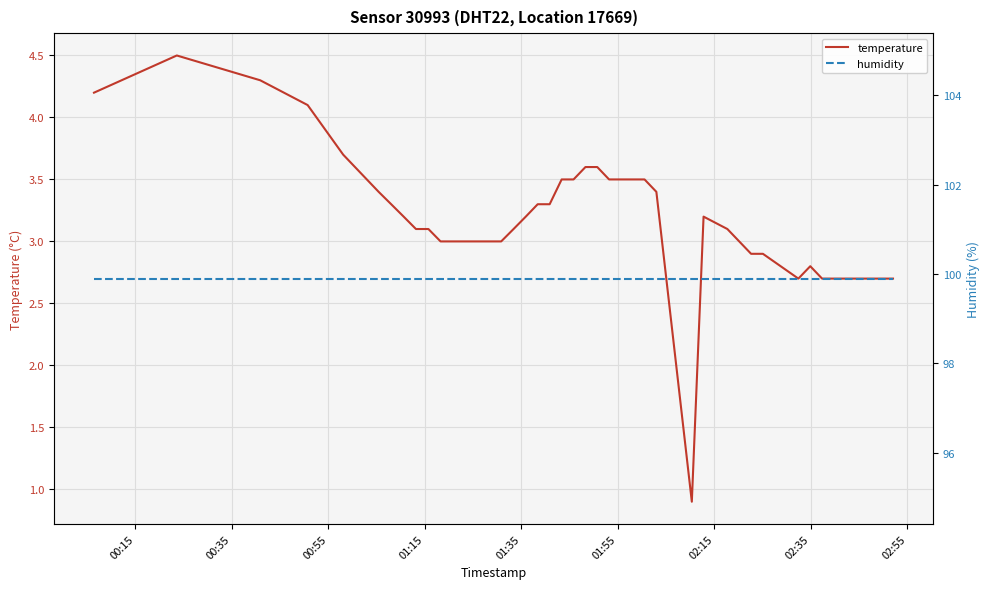

True or false: humidity and temperature cross at least once.

False